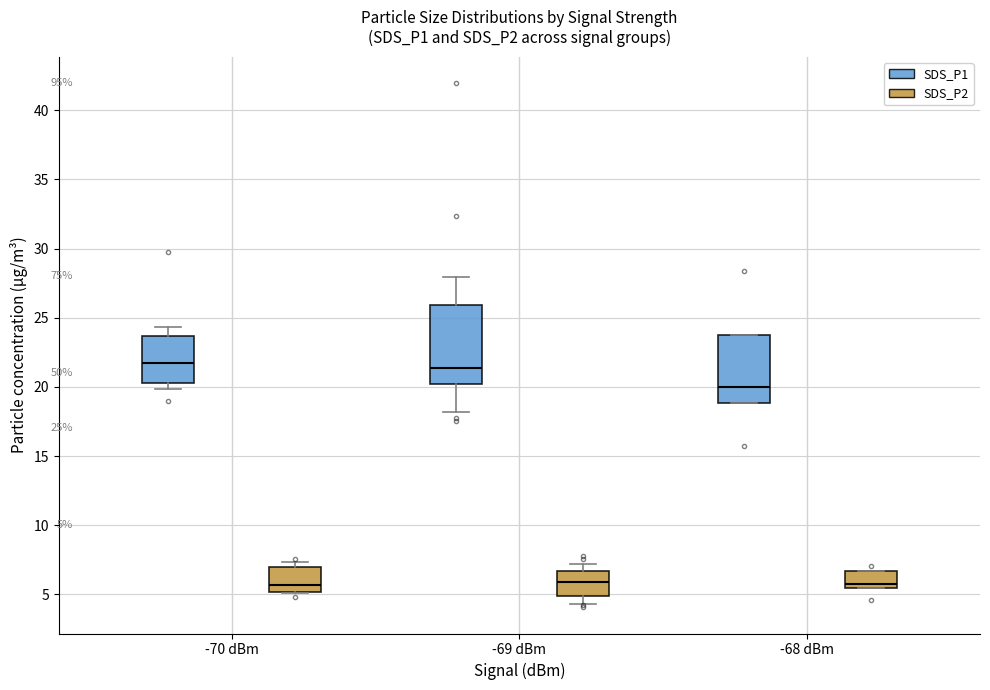

Which box is the tallest, from its lower edge to its upper edge?

-69 dBm (SDS_P1)